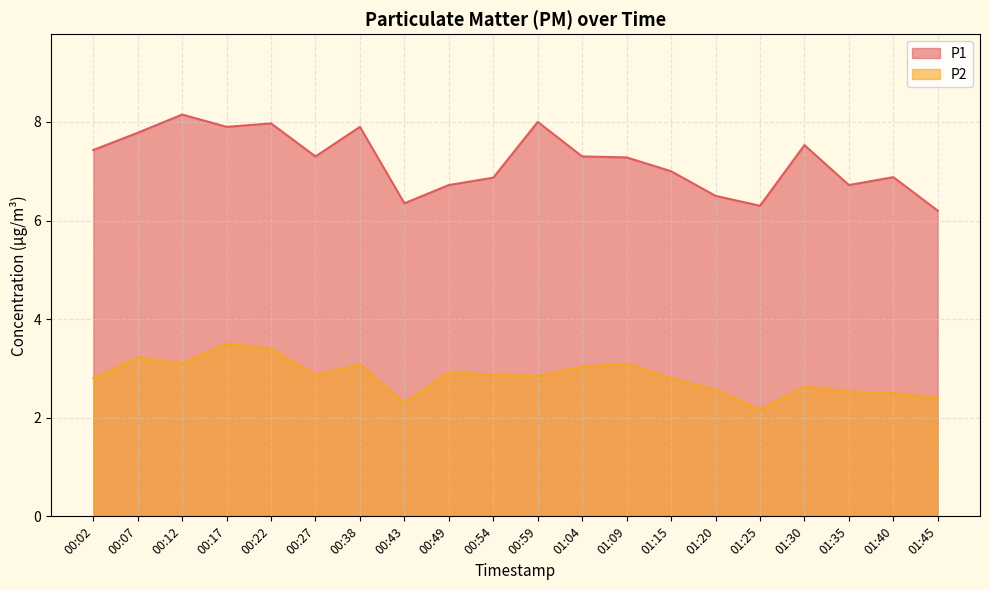

True or false: P2 has a value of 2.1 at 00:07.

False